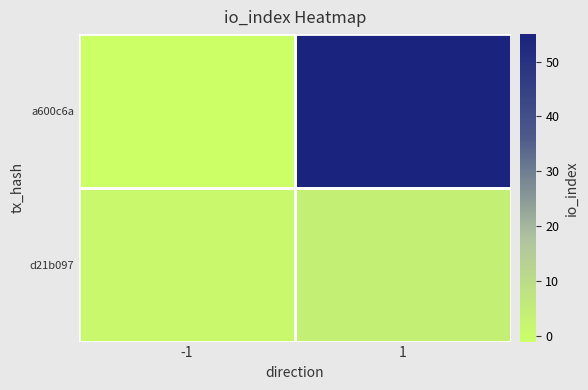

Which has a higher value, -1 or 1?

1